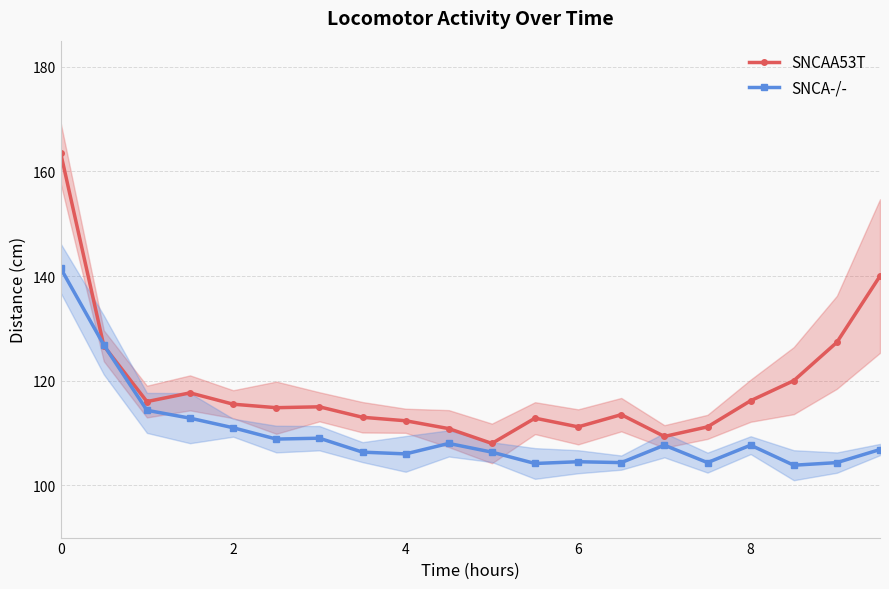

What is the maximum value for SNCAA53T?

163.5